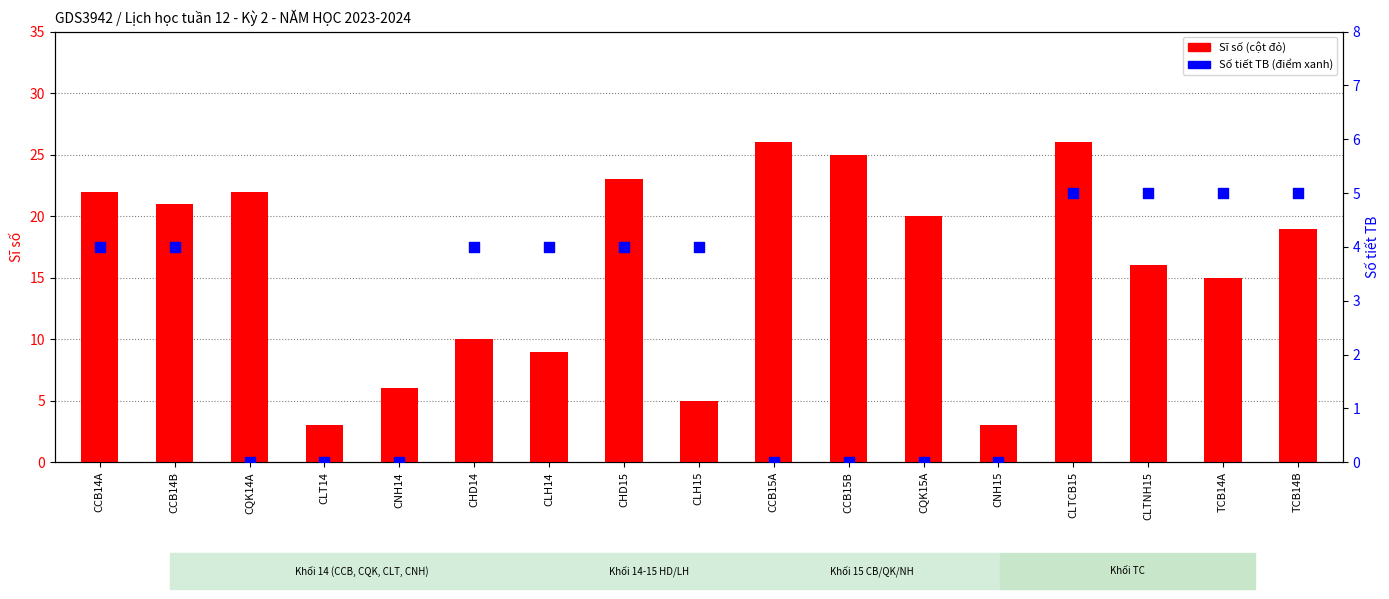

Which series has the largest Y range (max minus min)?

Sĩ số